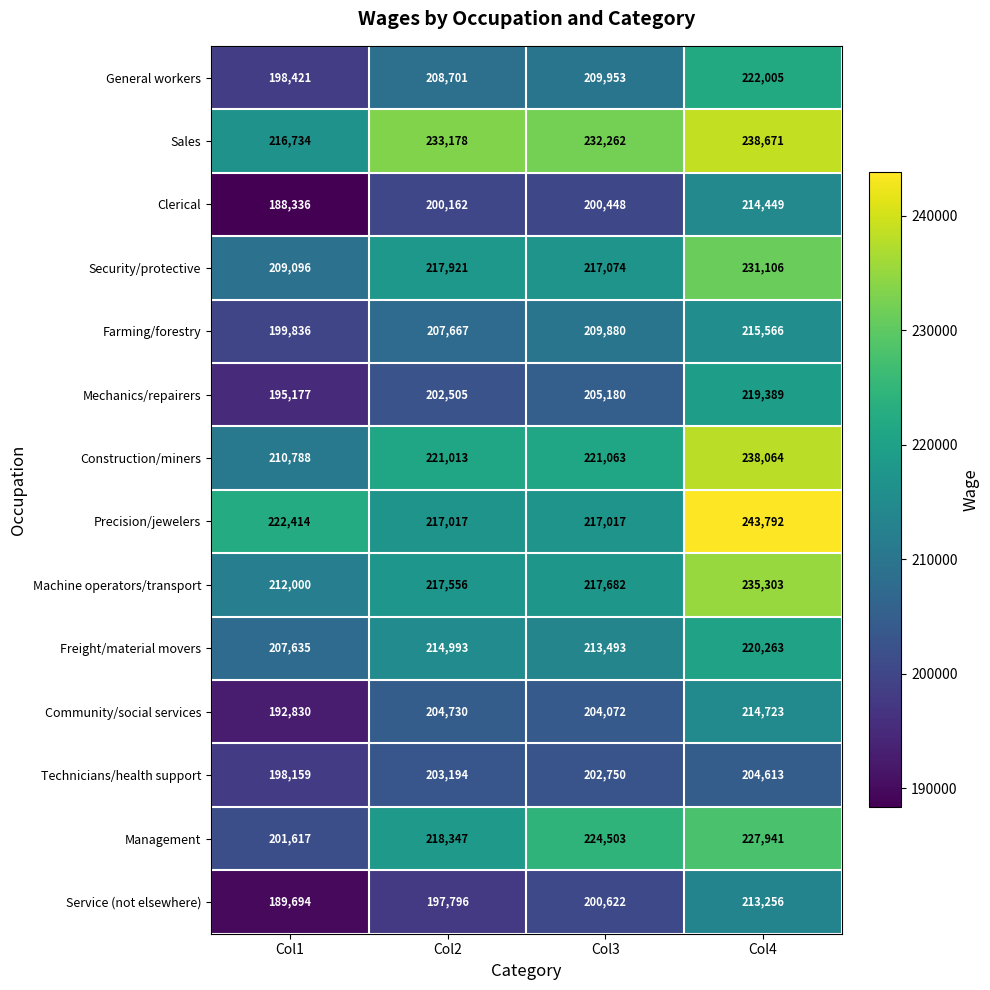

What is the total value across all series at Col4?

3139141